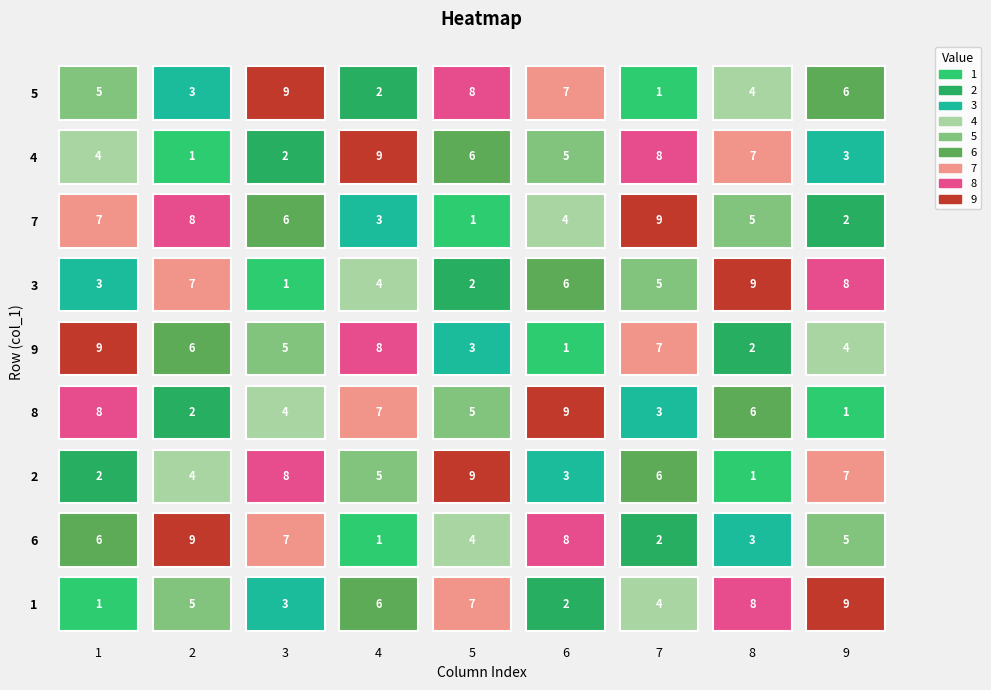

The value of 8 at 1 is 1. True or false?

False